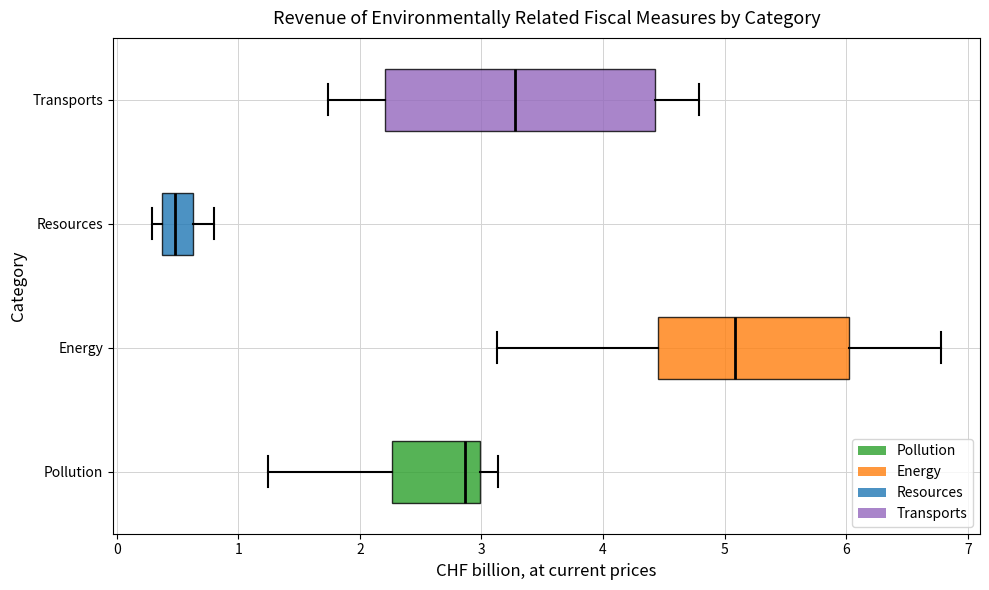

Reading bottom to top, read every box against the x-axis: the position of its median line, the range the box covers, and the ends of its whiskers. The values are not printed on the chart, so give them approximately, as read against the axis.

Pollution: median 2.9, box 2.3 to 3.0, whiskers 1.2 to 3.1
Energy: median 5.1, box 4.4 to 6.0, whiskers 3.1 to 6.8
Resources: median 0.5, box 0.4 to 0.6, whiskers 0.3 to 0.8
Transports: median 3.3, box 2.2 to 4.4, whiskers 1.7 to 4.8